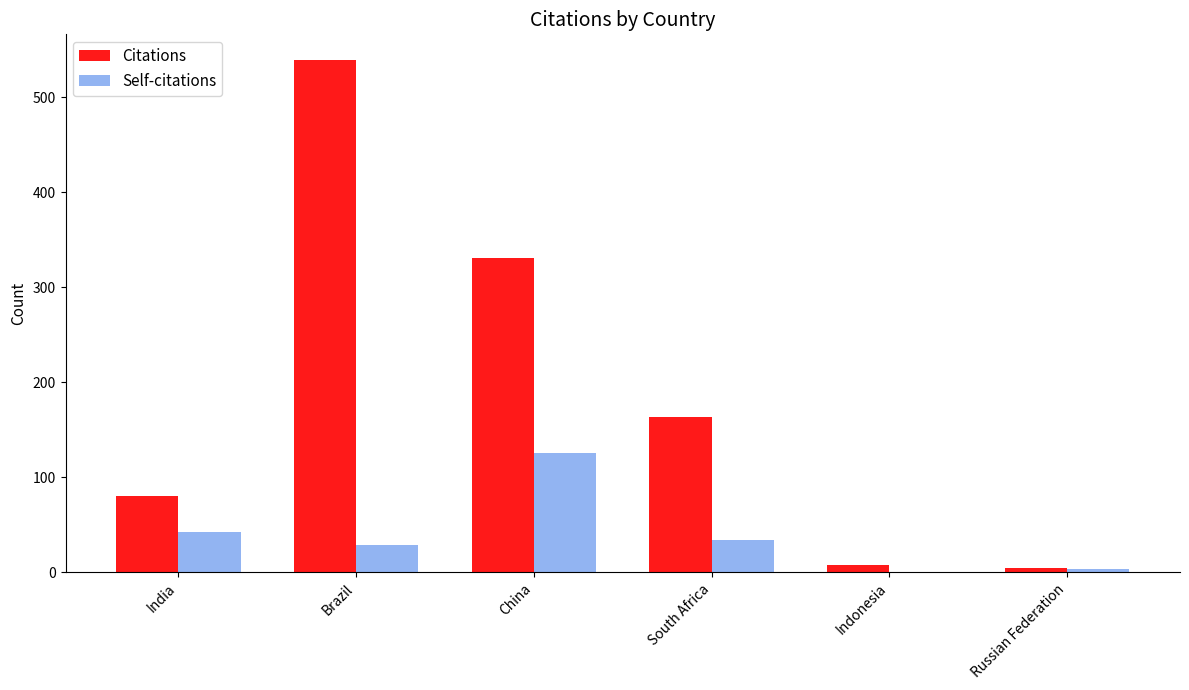

Reading right to left, what are all the values shown in this chart?

Citations: Russian Federation=5	Indonesia=8	South Africa=164	China=331	Brazil=539	India=80
Self-citations: Russian Federation=4	Indonesia=0	South Africa=34	China=126	Brazil=29	India=43